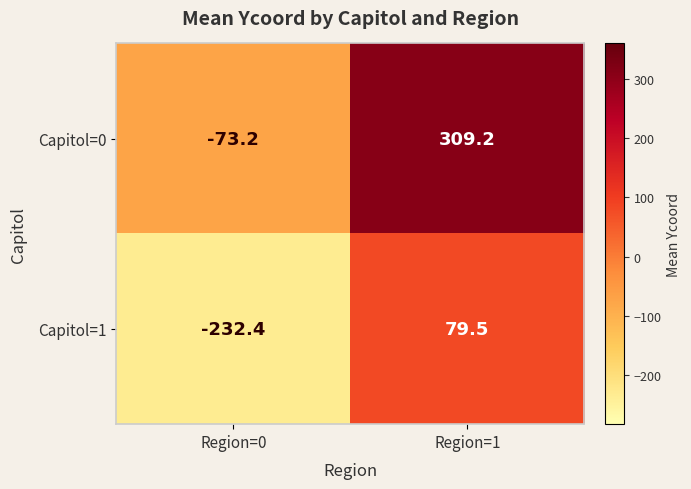

List the series in order of their overall mean, highest first.

Capitol=0, Capitol=1